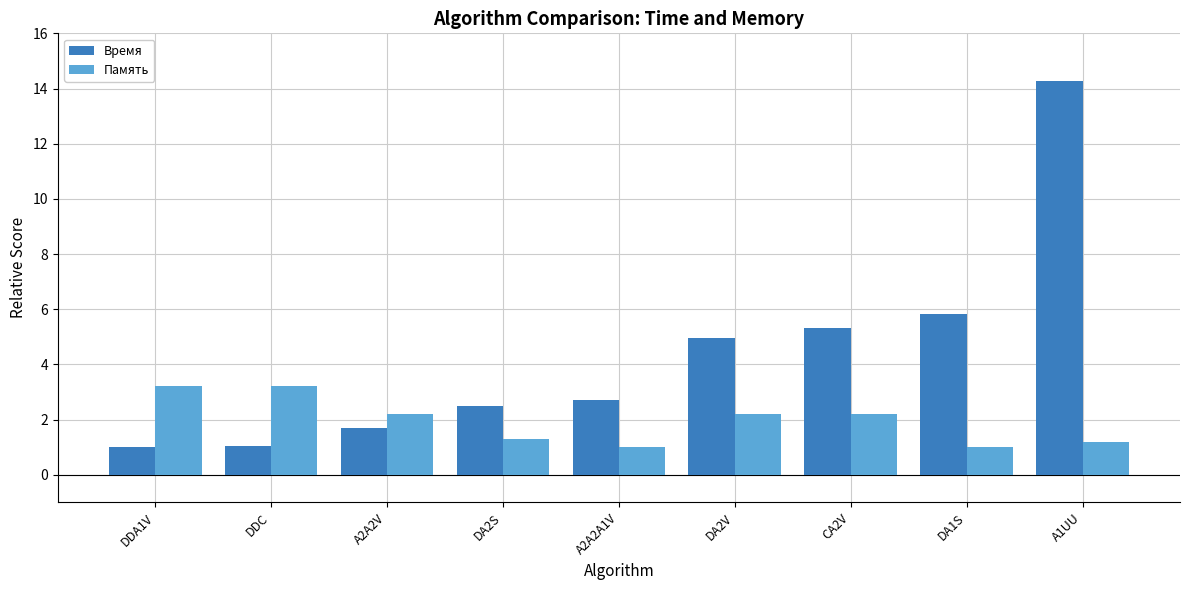

List the series in order of their overall mean, highest first.

Время, Память